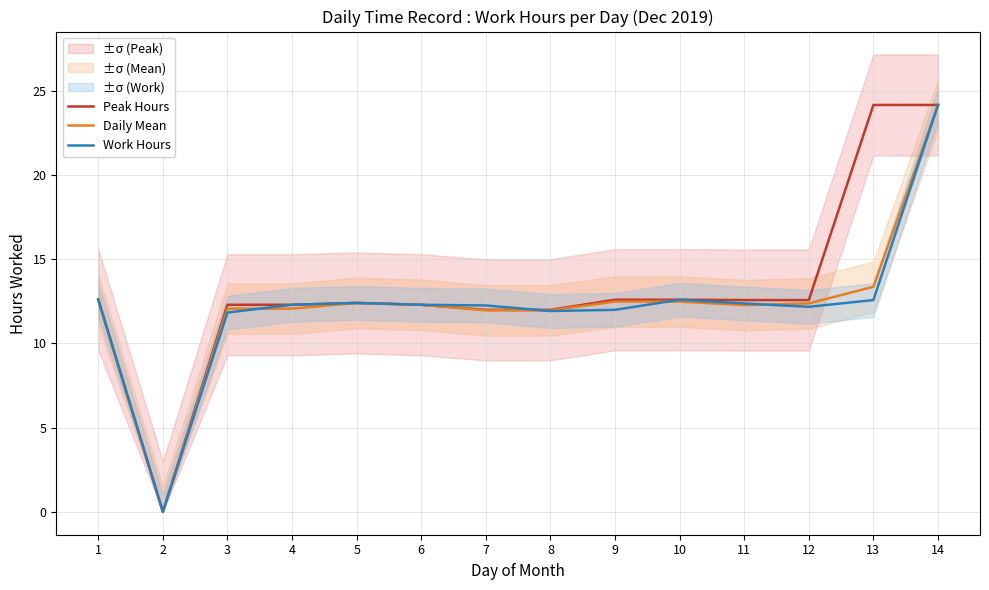

The value of Daily Mean at 14 is 35.6. True or false?

False